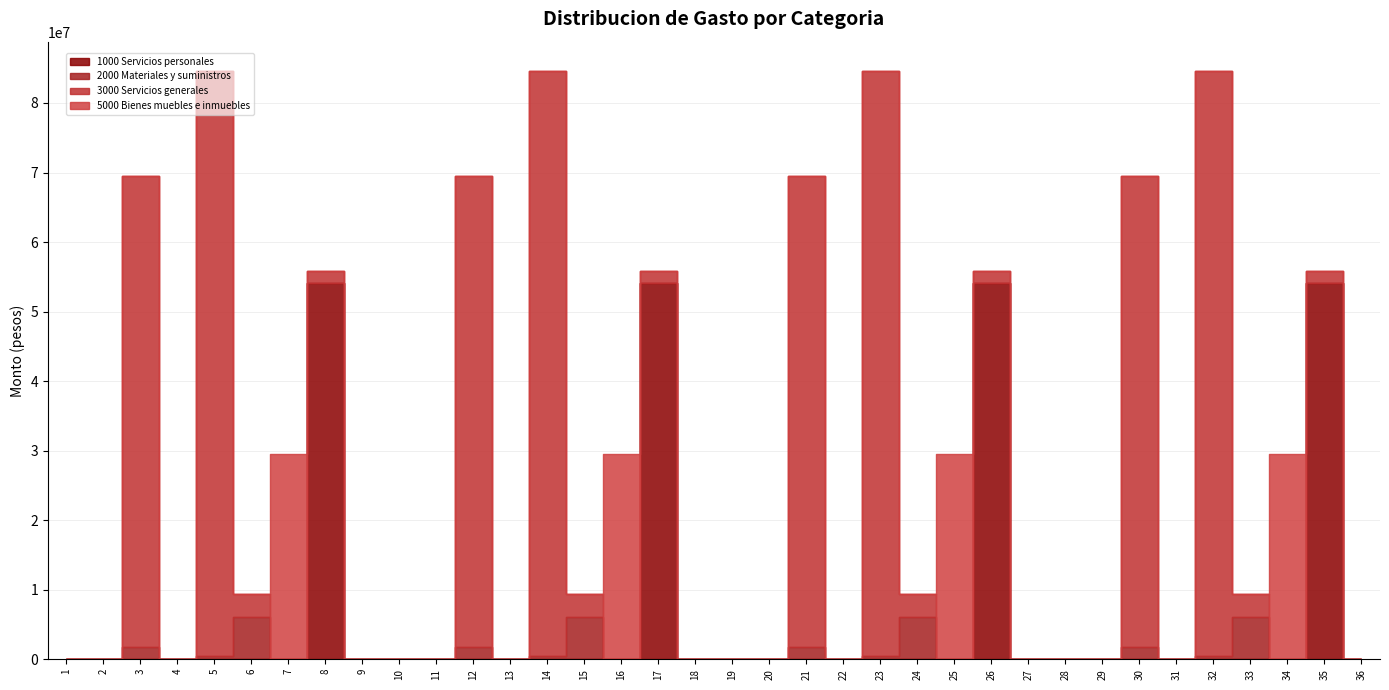

Is it true that 5000 Bienes muebles e inmuebles equals 0 at 11?

True